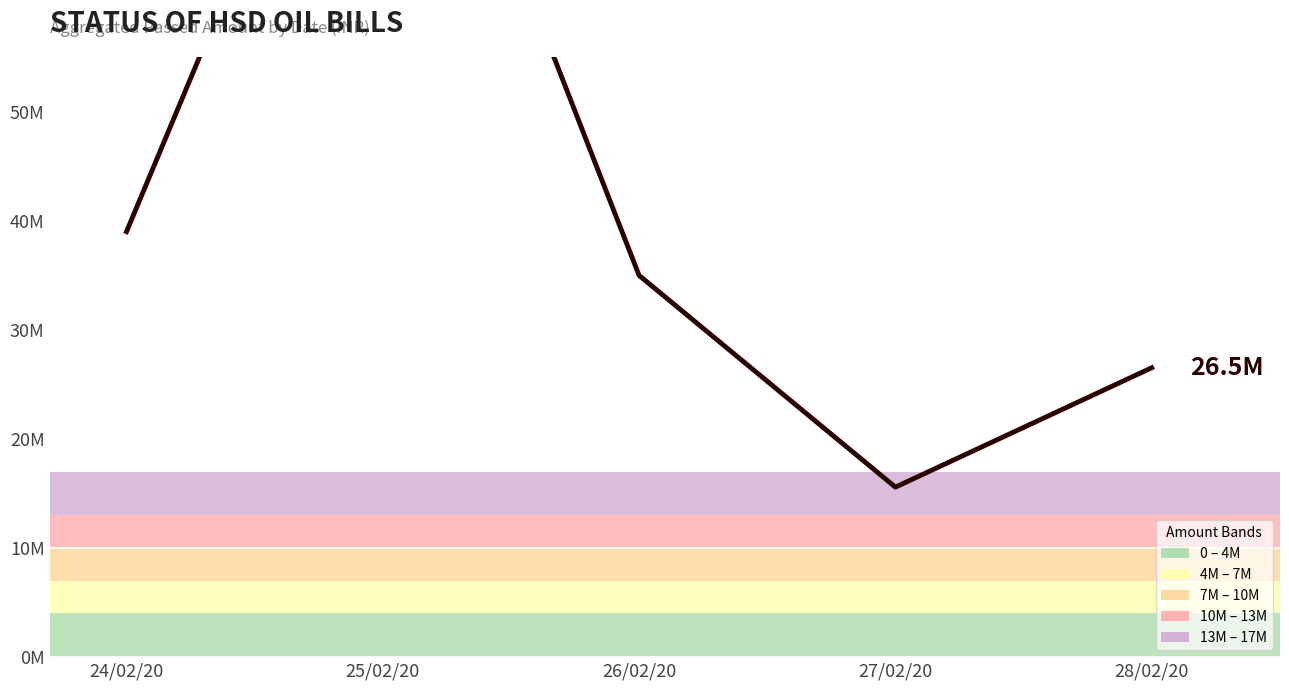

Reading right to left, list all the values displayed in this chart.

26518982	15579969	34984350	95165578	38993138